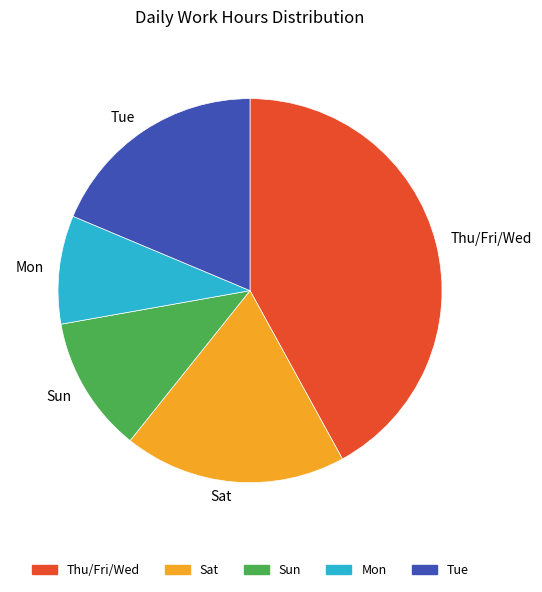

Is the sum of Sun and Tue greater than half?

No